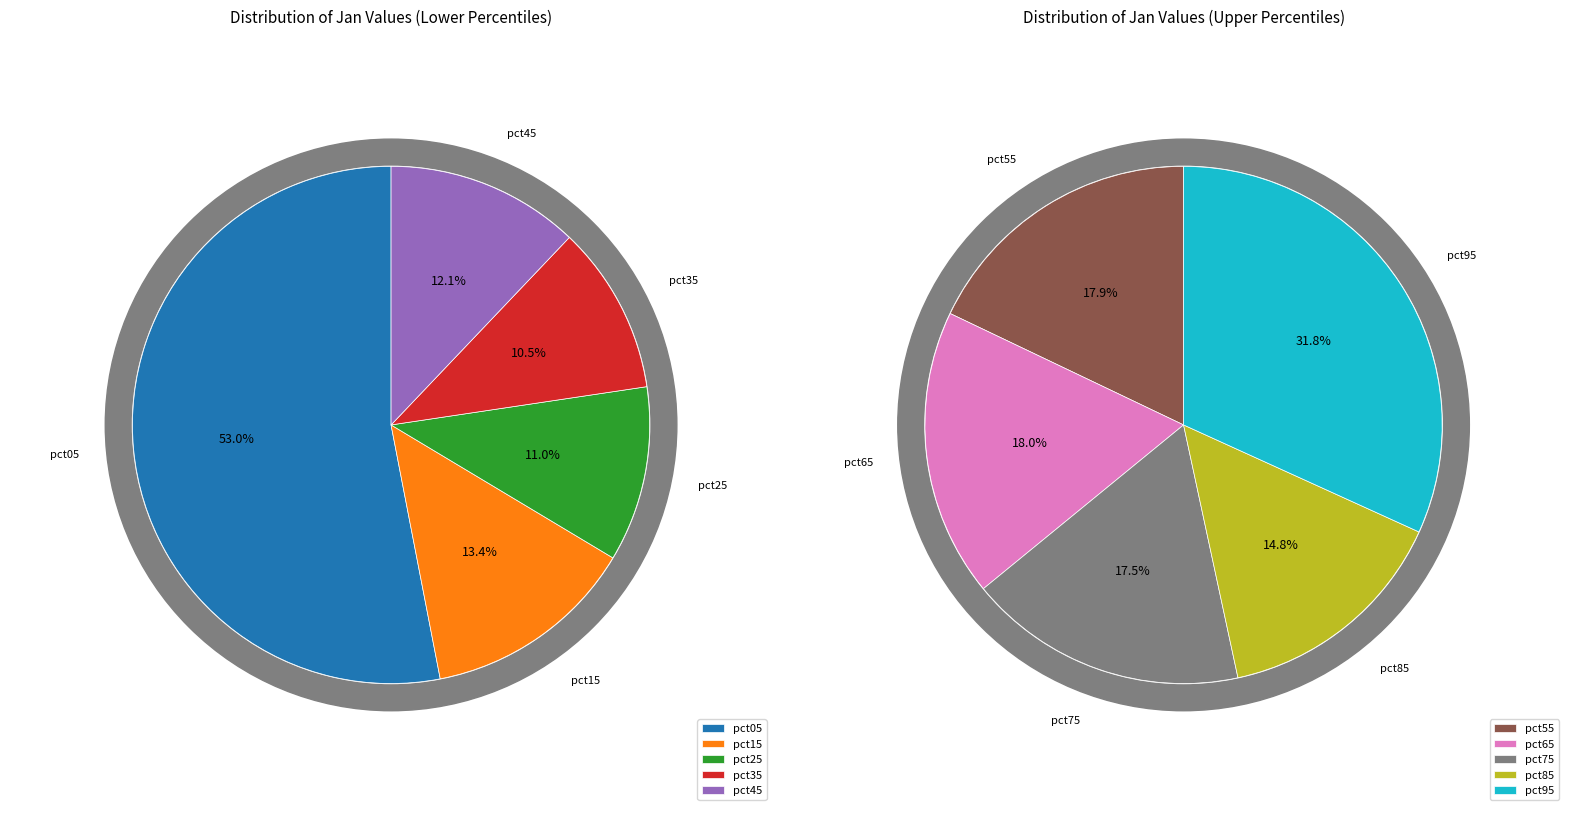

Does pct35 represent more than half of the total?

No